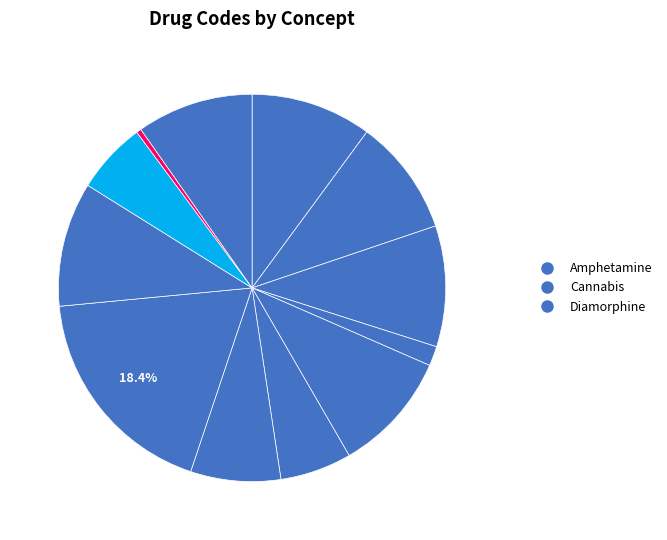

Count the number of slices in the pie.

12